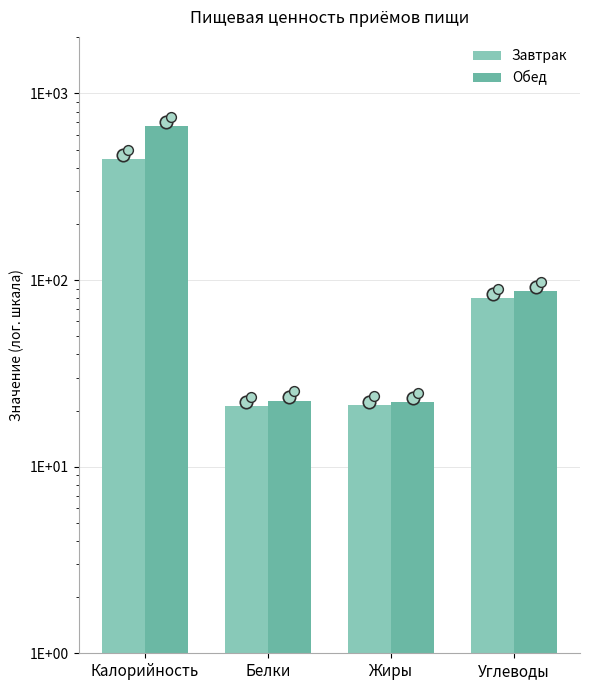

What are all the series names shown in the legend?

Завтрак, Обед